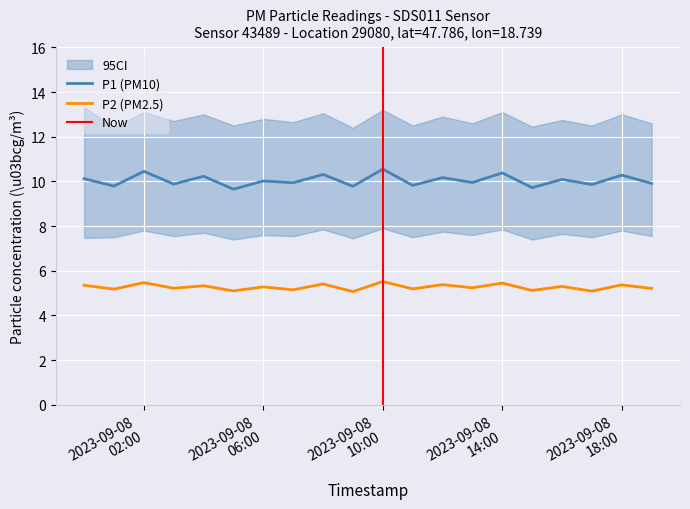

What is the total value across all series at 2023-09-08 02:00?

15.9